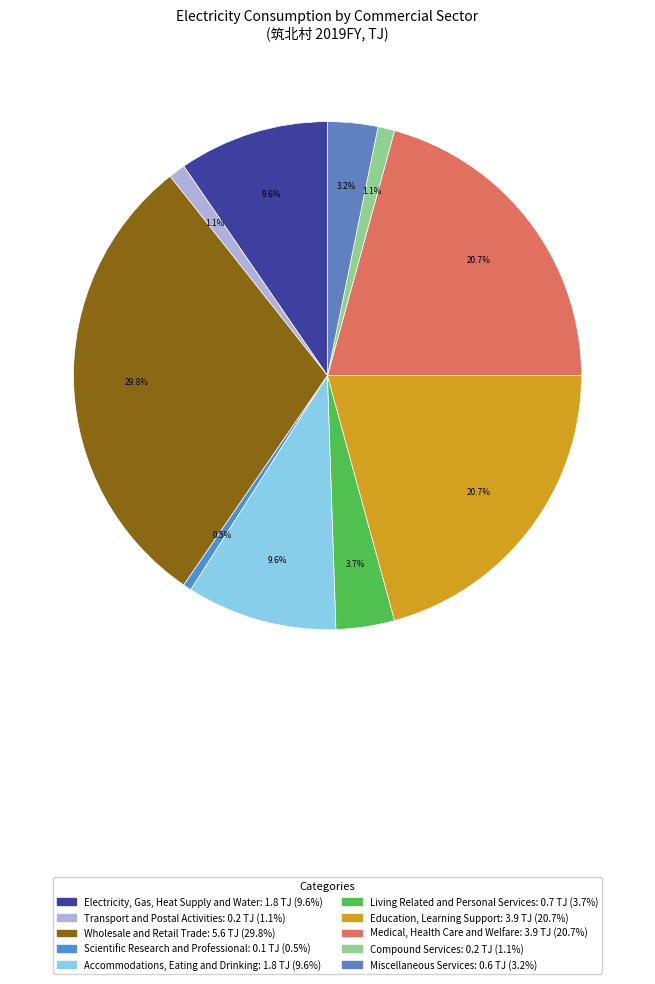

What is the largest slice in the pie chart?

Wholesale and Retail Trade